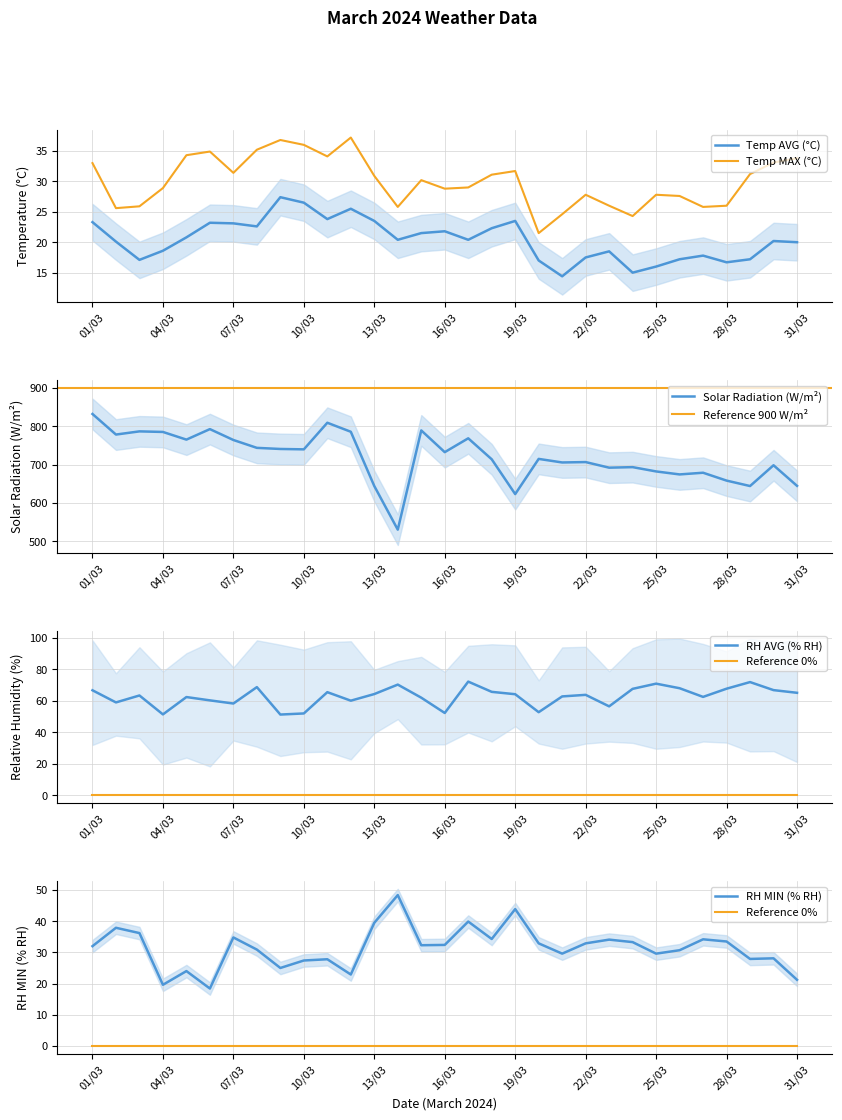

Where is RH MIN (% RH) nearest to the value 33?

20/03